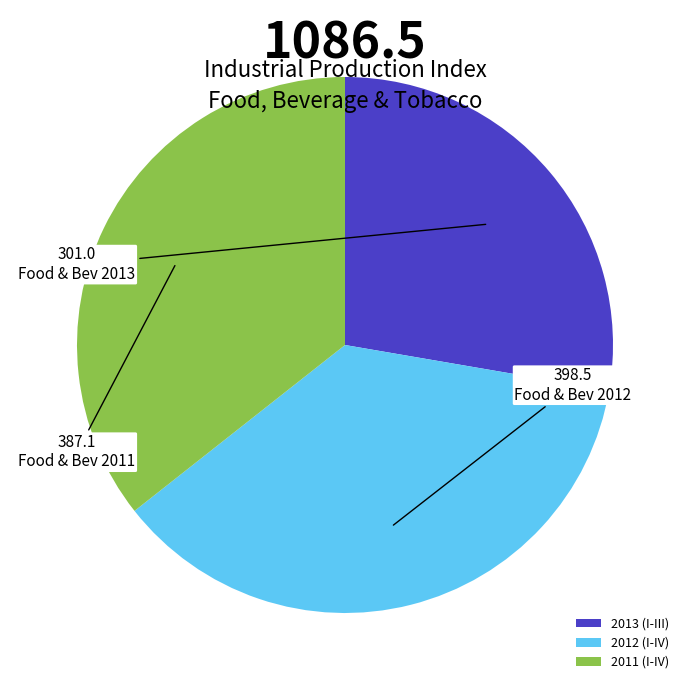

Which has a higher value, 2011 (I-IV) or 2012 (I-IV)?

2012 (I-IV)